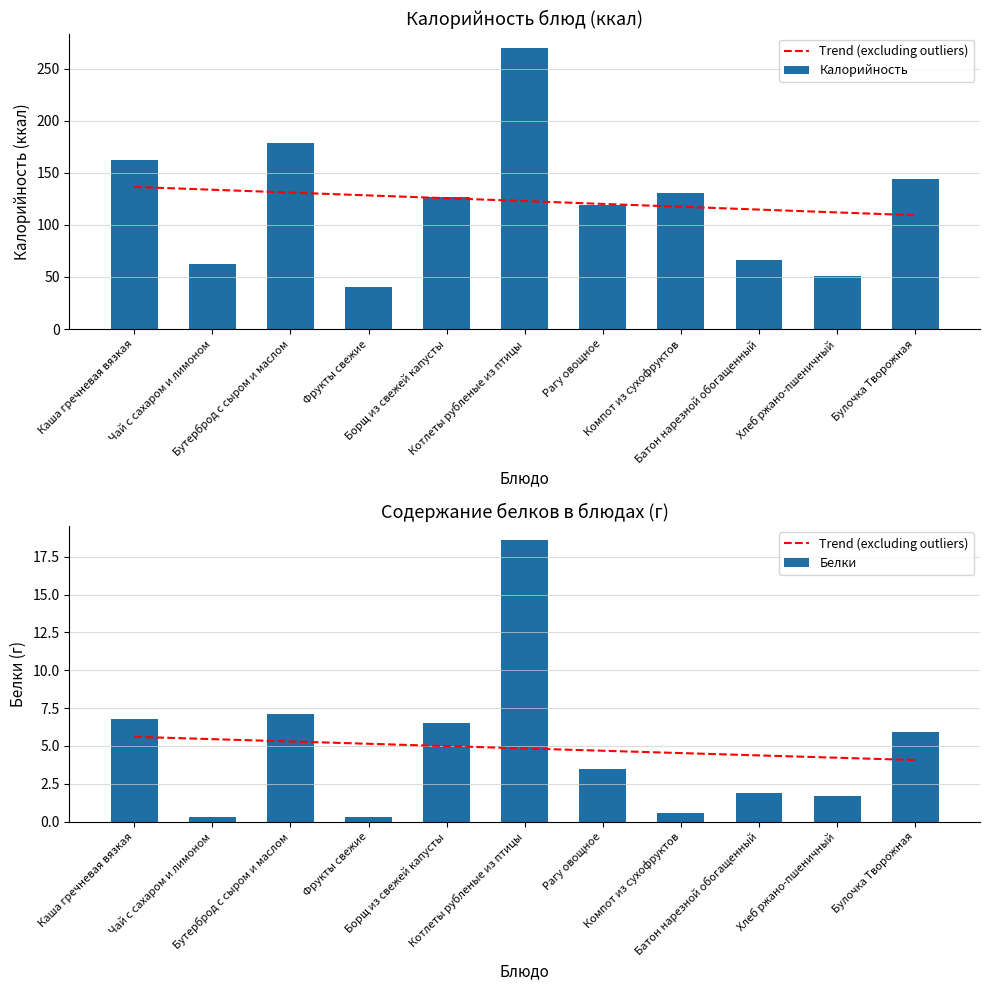

At how many categories does at least one series exceed 162?

2